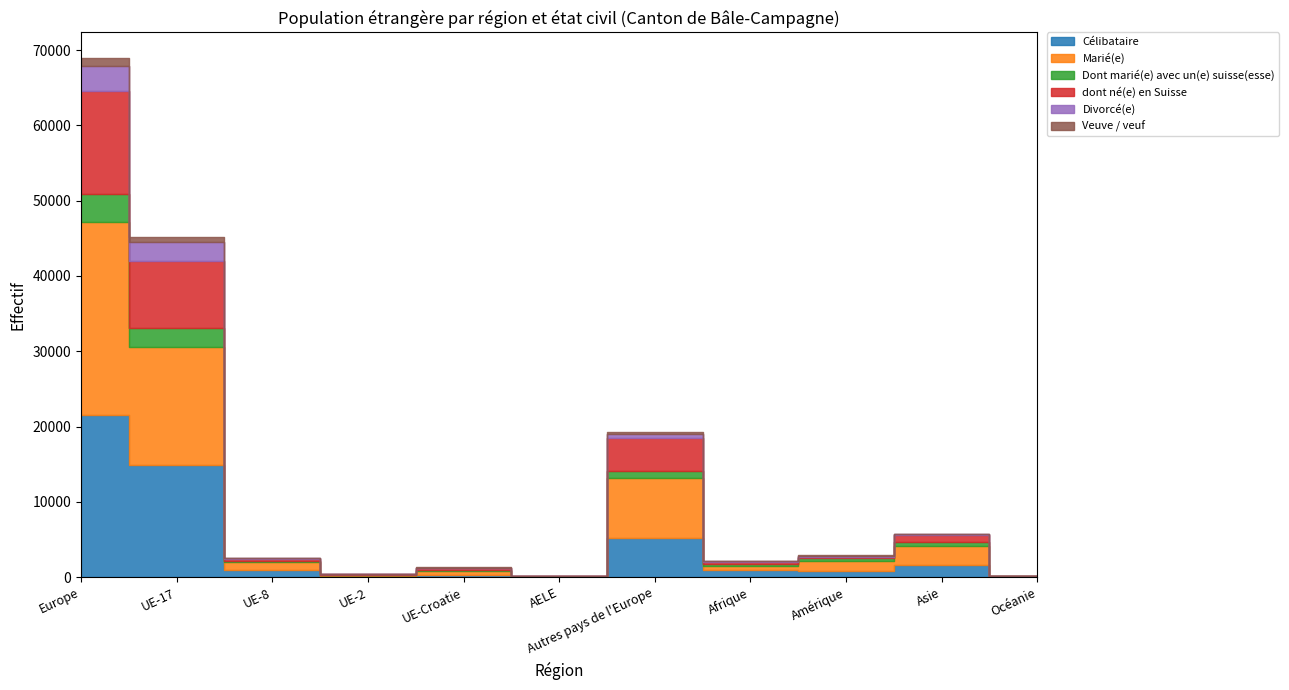

Which has a higher value, Océanie or UE-17?

UE-17